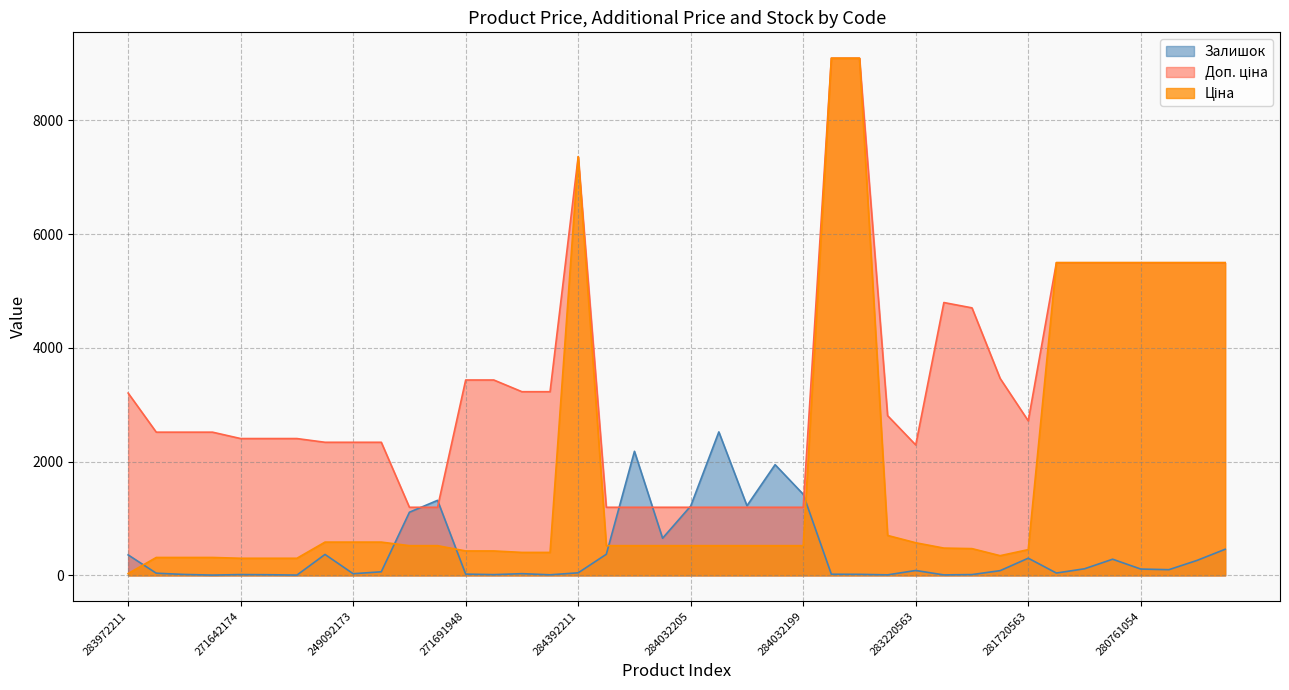

What is the sum of all Ціна values?

77570.4